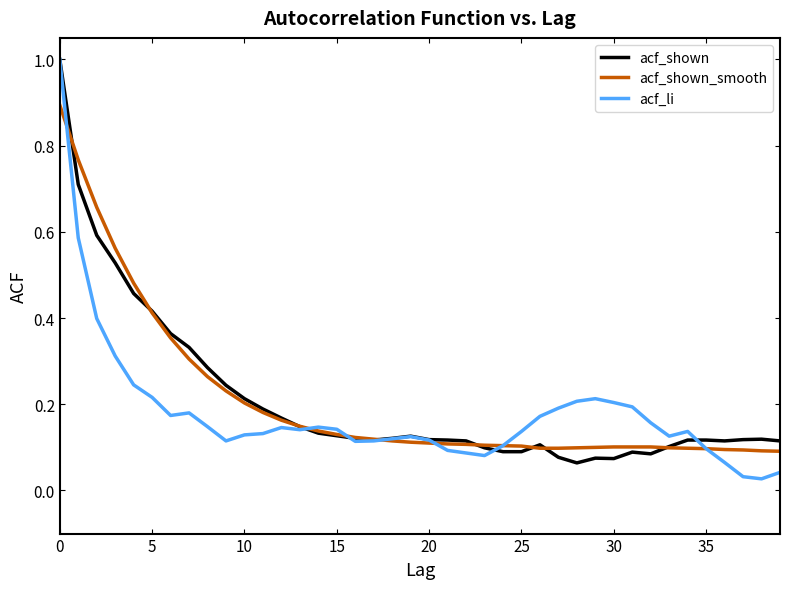

What is the greatest value displayed?

1.0